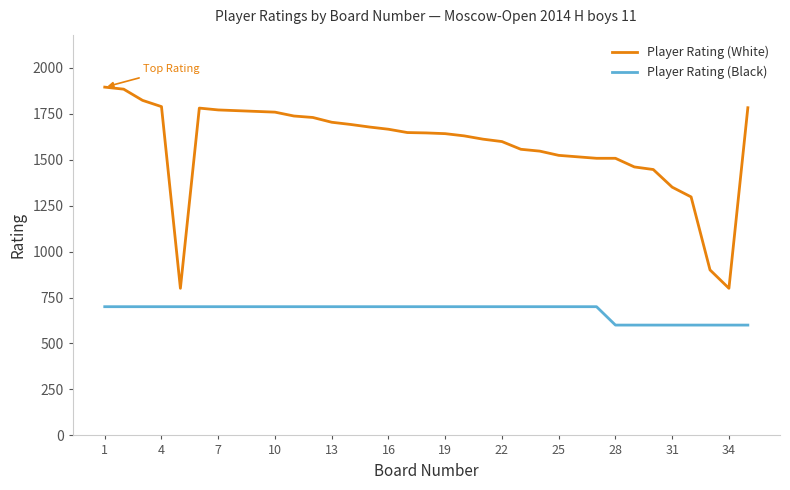

What are all the series names shown in the legend?

Player Rating (White), Player Rating (Black)